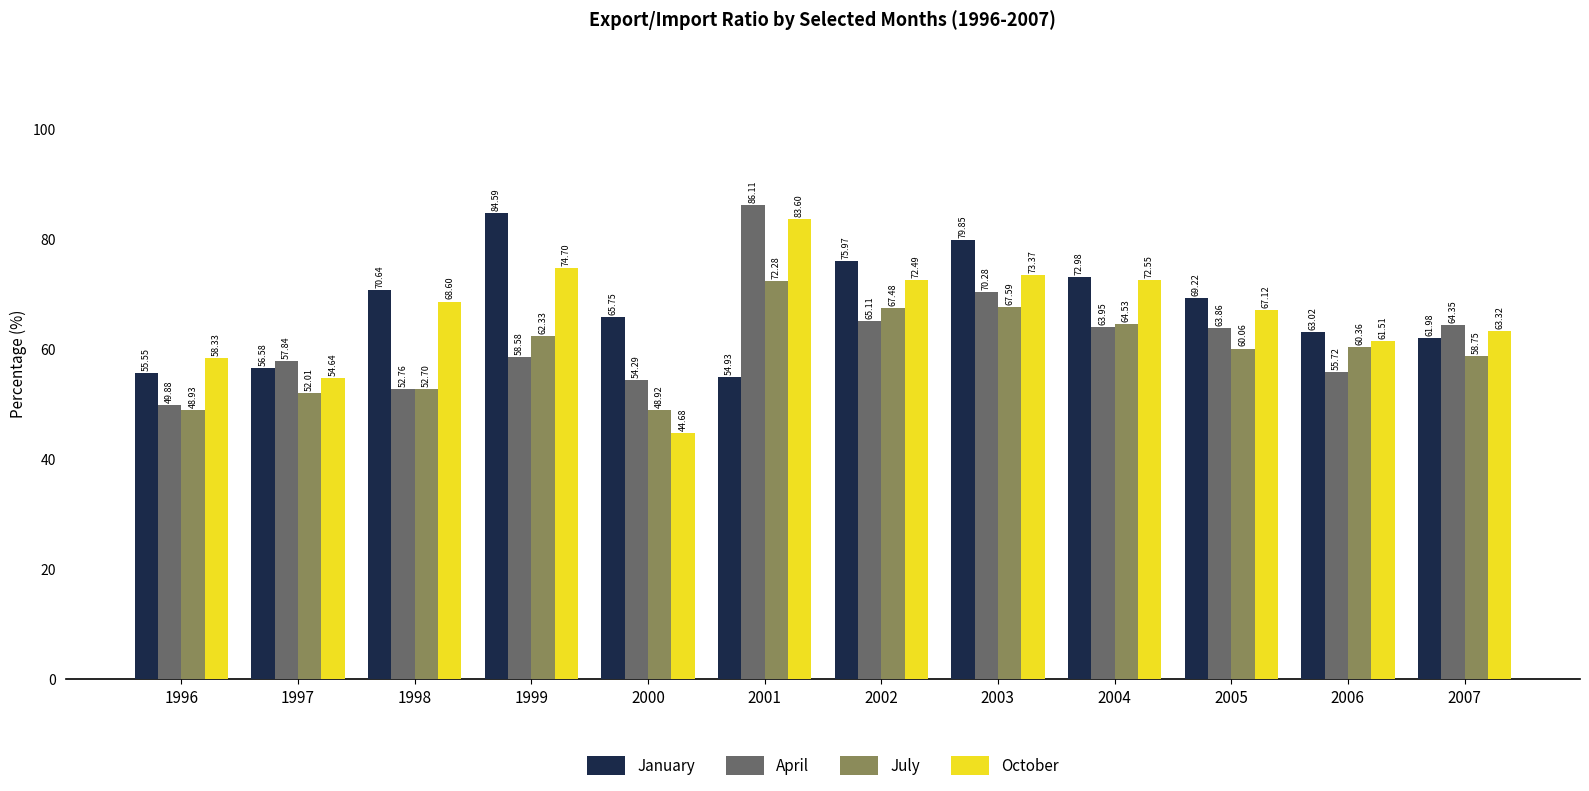

Which series has the largest range (max minus min)?

October